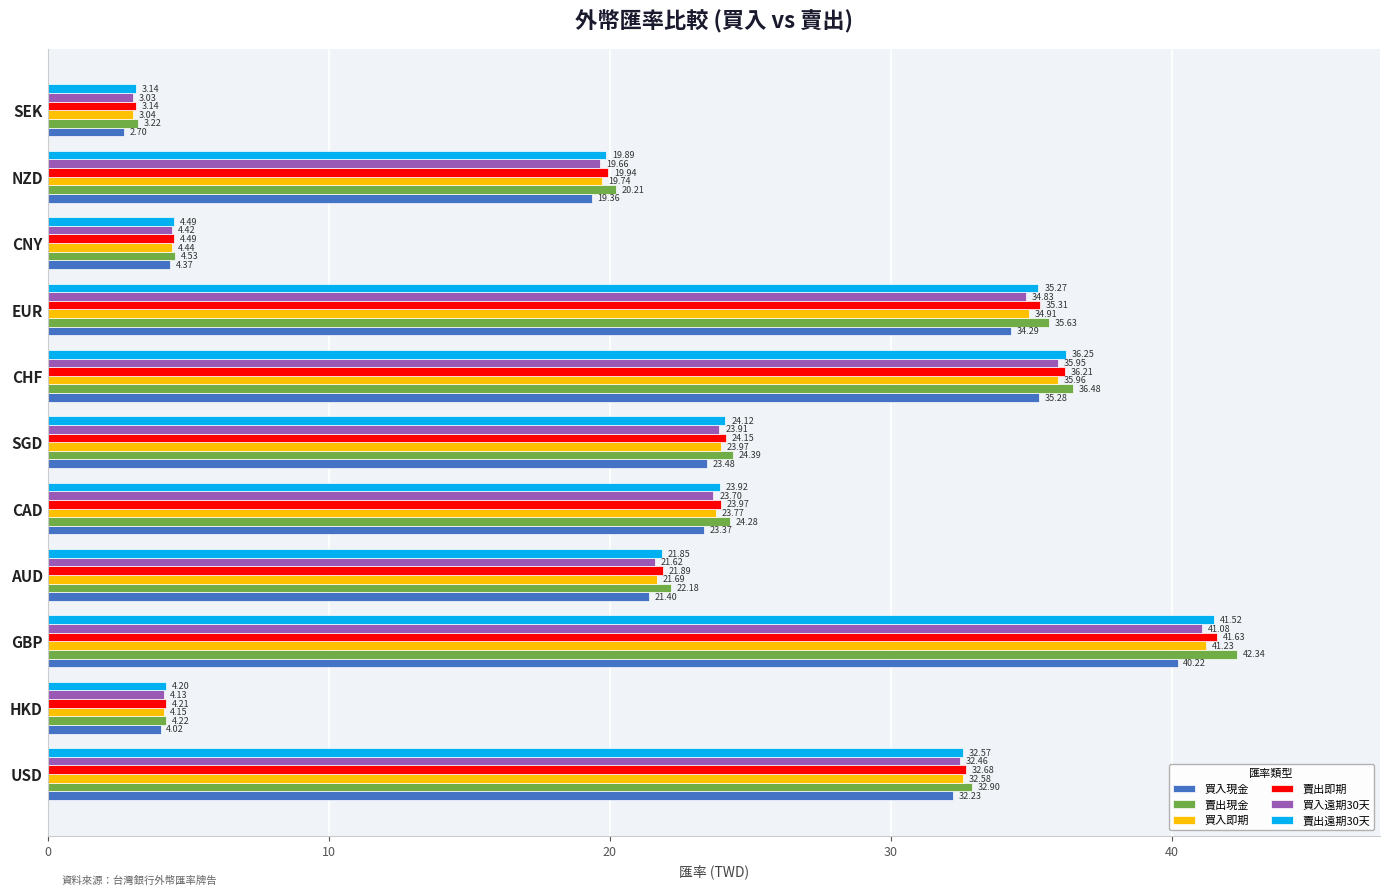

Which series has the widest spread of values?

賣出現金